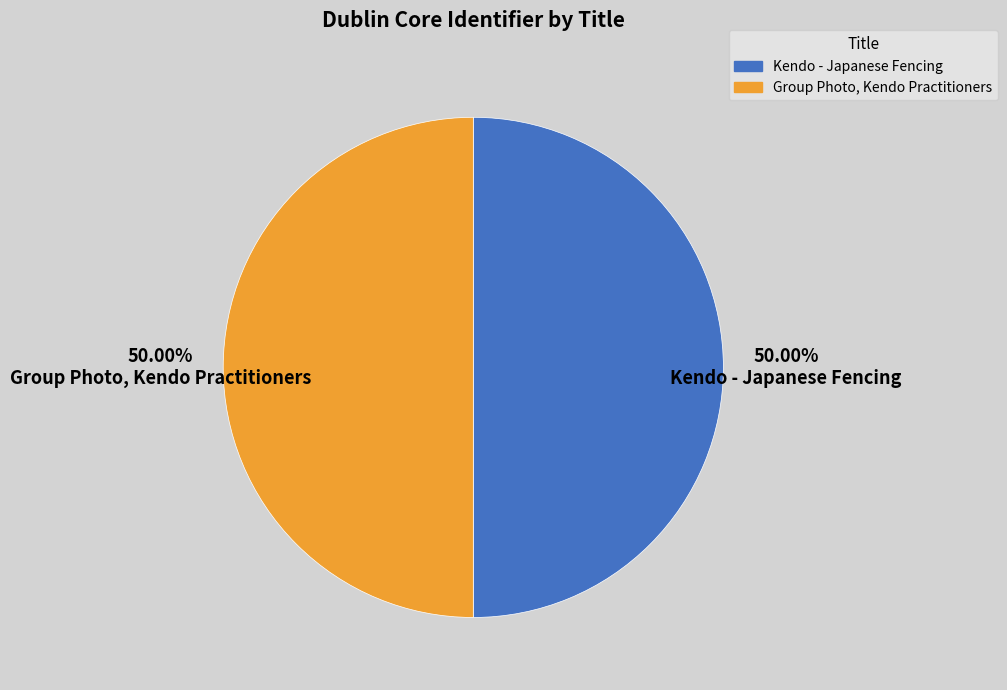

What is the ratio of the value at Kendo - Japanese Fencing to the value at Group Photo, Kendo Practitioners?

1.0